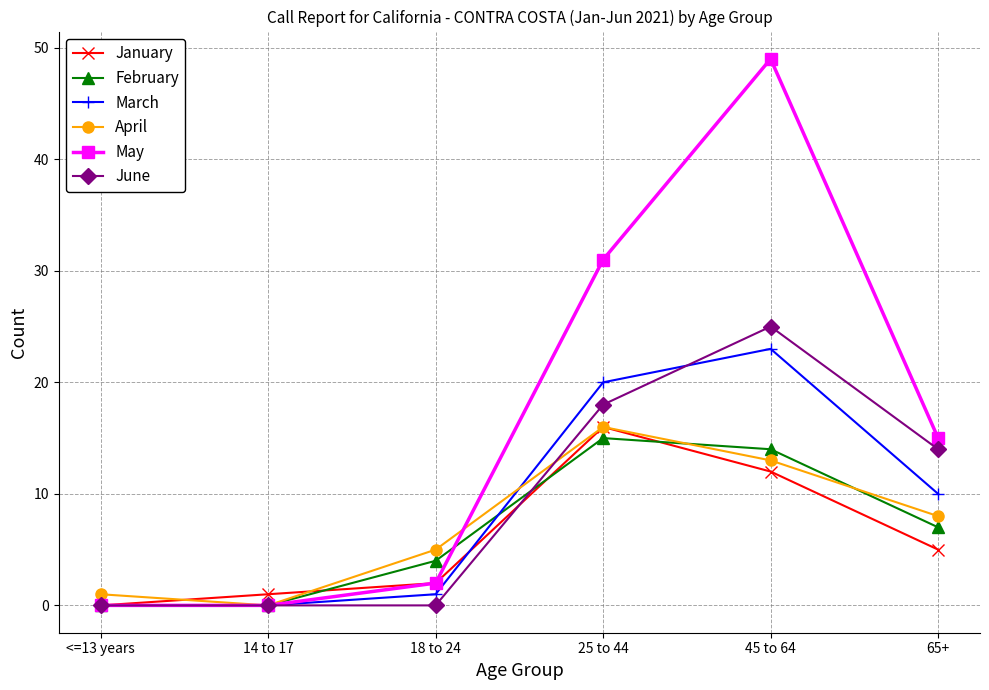

What is the spread (max minus min) of values at 45 to 64?

37